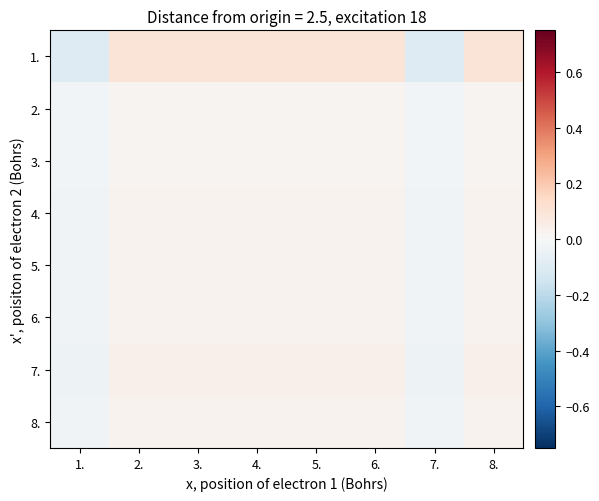

List the series in order of their peak value, highest first.

1., 7., 8., 4., 6., 5., 2., 3.